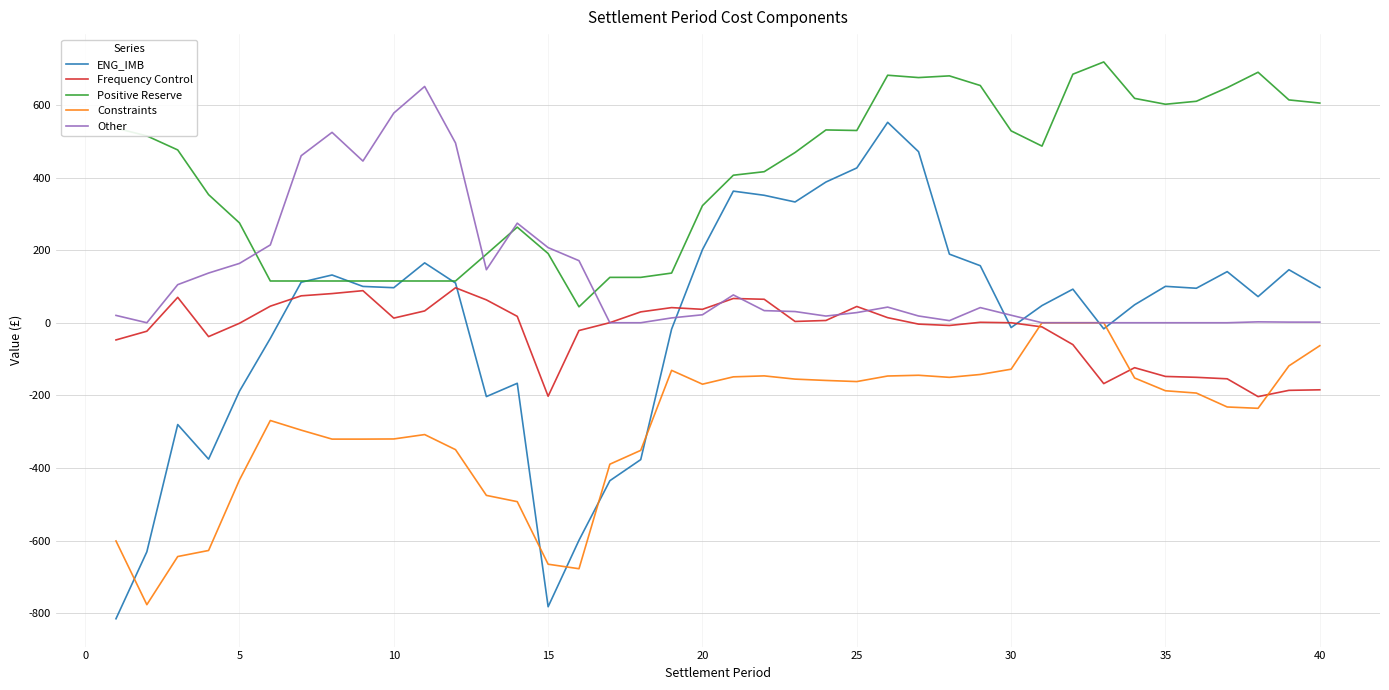

In ENG_IMB, how many points are lower than both neighbors (excluding endpoints)?

9